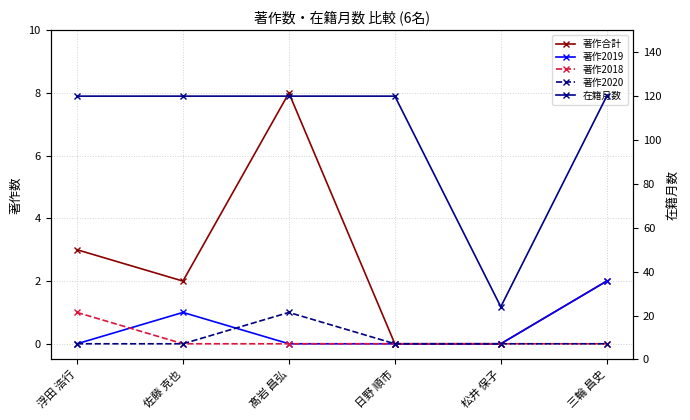

How many positive values does the 著作2019 series have?

2